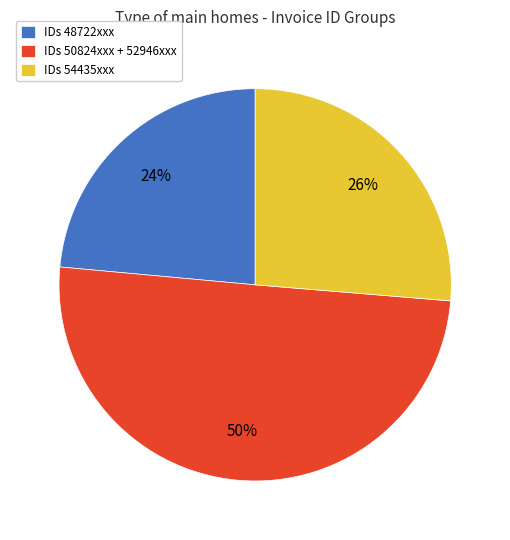

Which has a higher value, IDs 48722xxx or IDs 50824xxx + 52946xxx?

IDs 50824xxx + 52946xxx